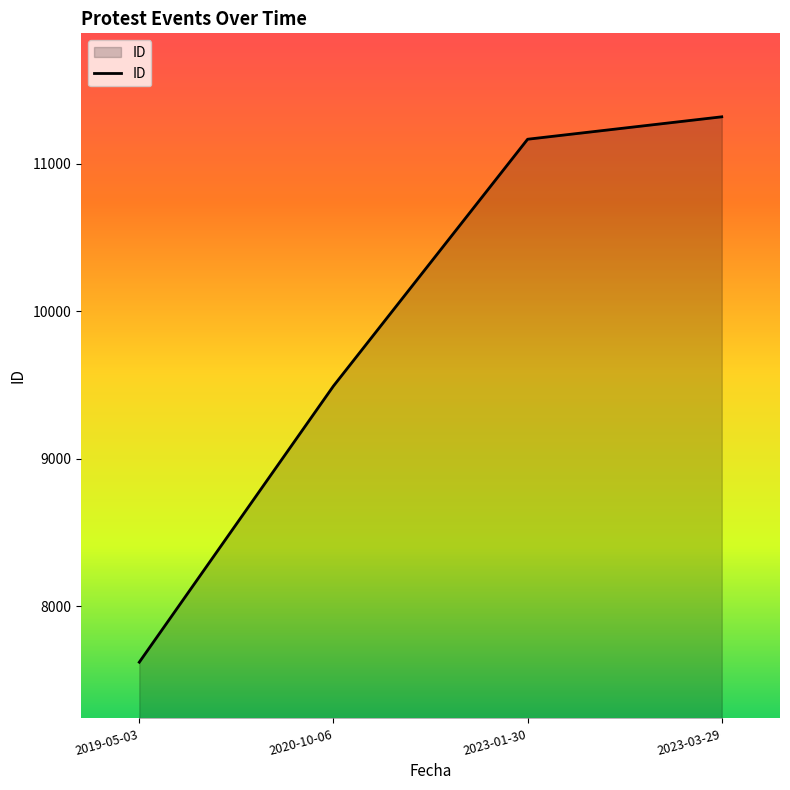

True or false: there are more than 0 points higher than both neighbors.

False